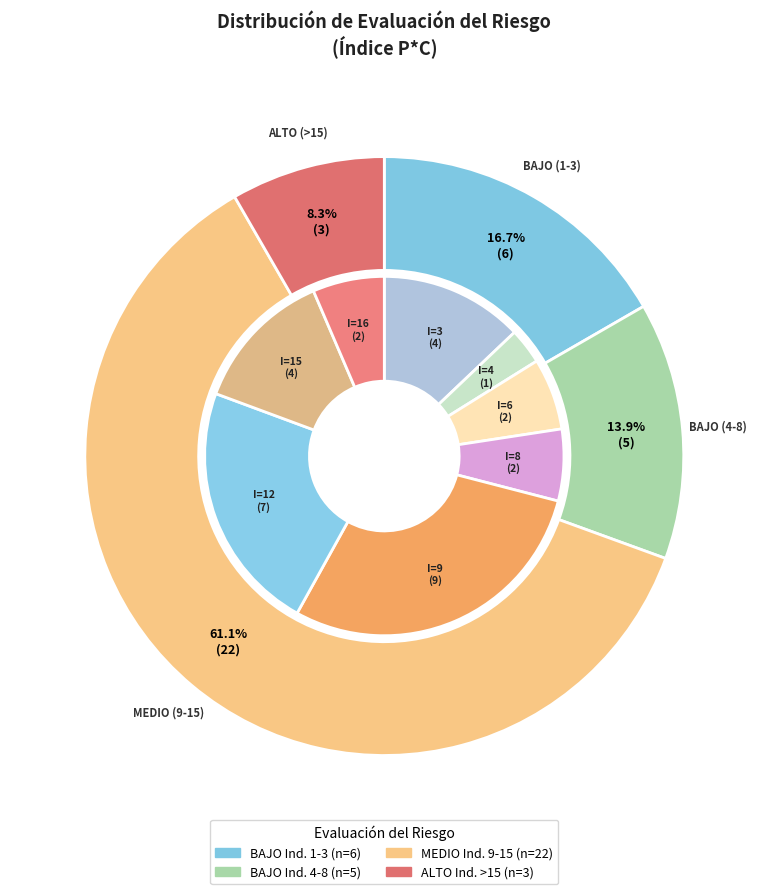

Which category has the smallest portion of the pie?

ALTO (>15)